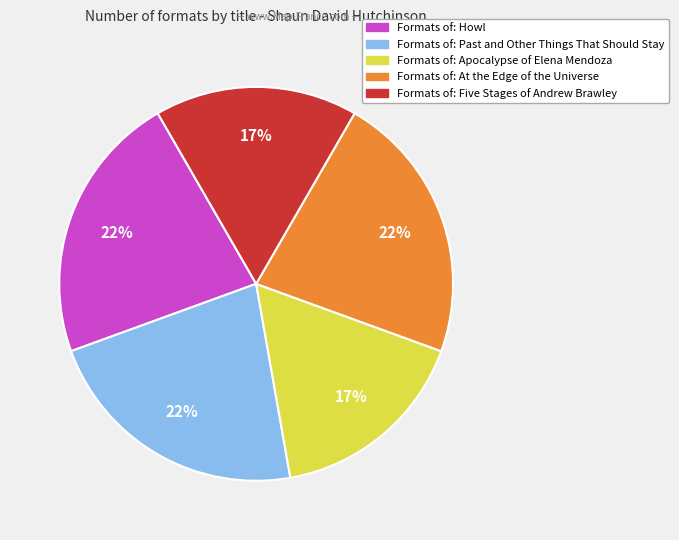

Does any single category account for the majority?

No